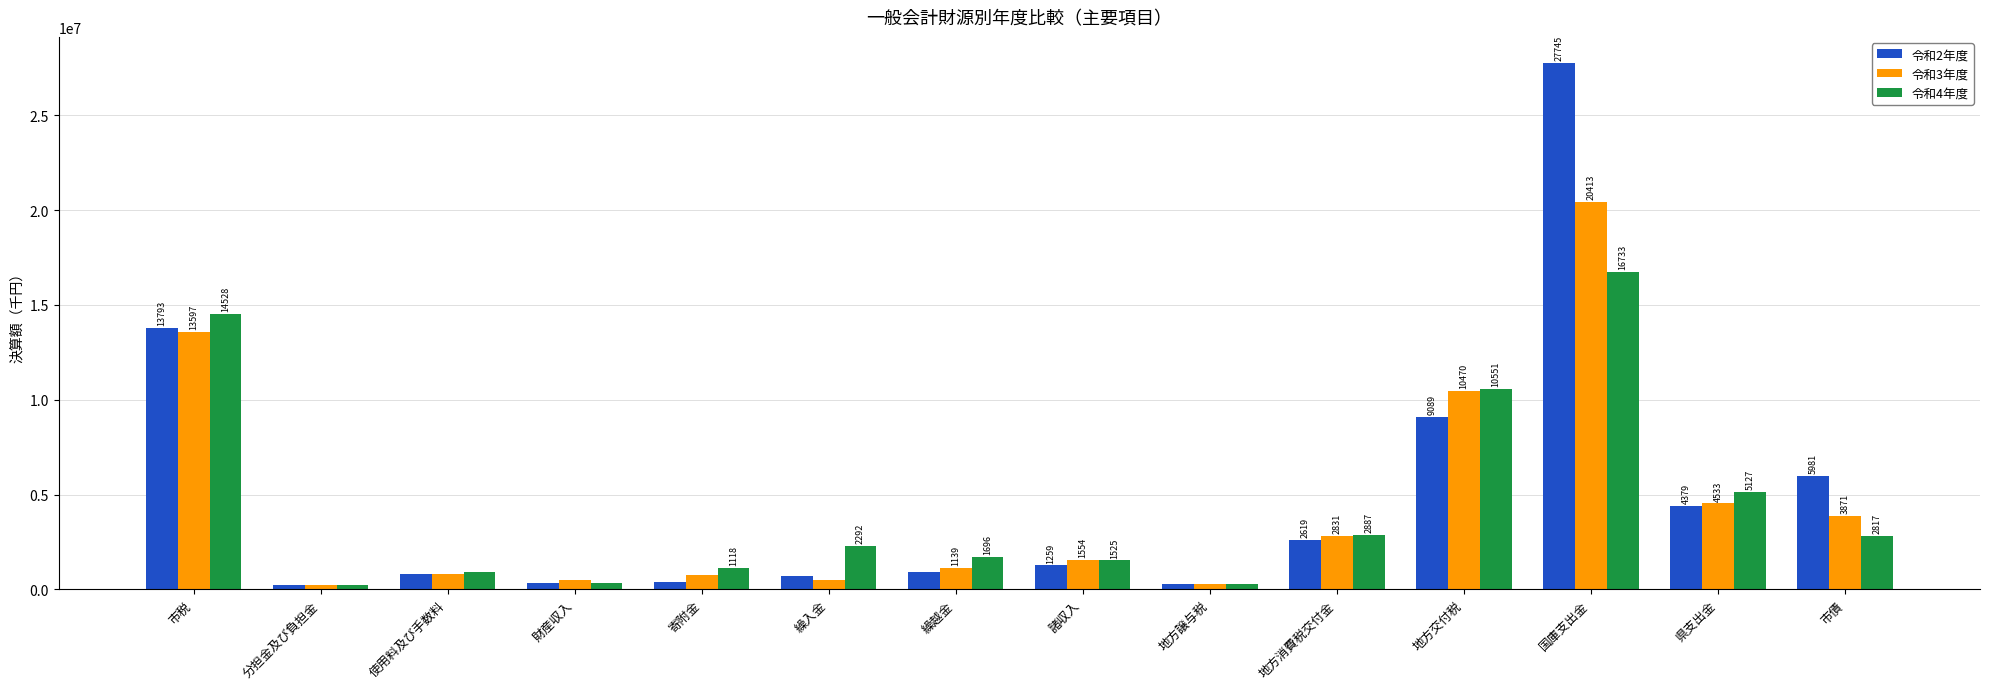

How many bars are there in each group?

3